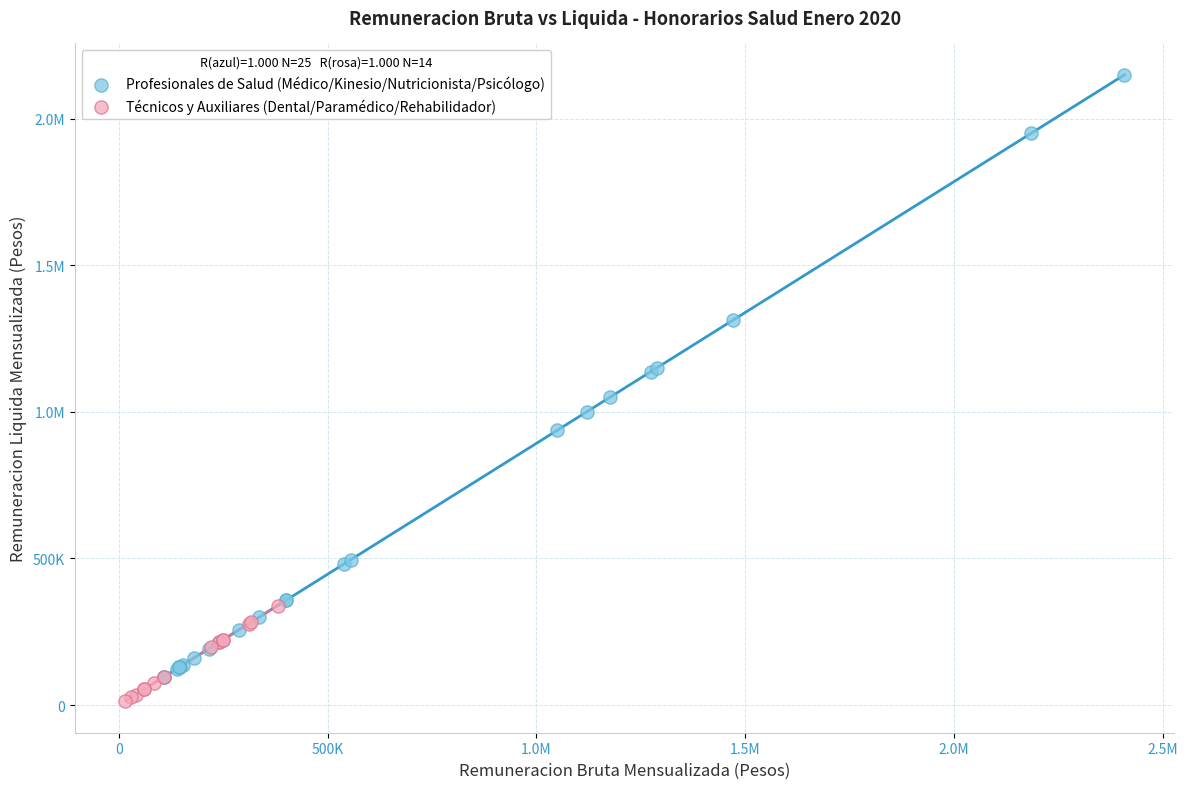

What are all the series names shown in the legend?

Profesionales de Salud (Médico/Kinesio/Nutricionista/Psicólogo), Técnicos y Auxiliares (Dental/Paramédico/Rehabilidador)